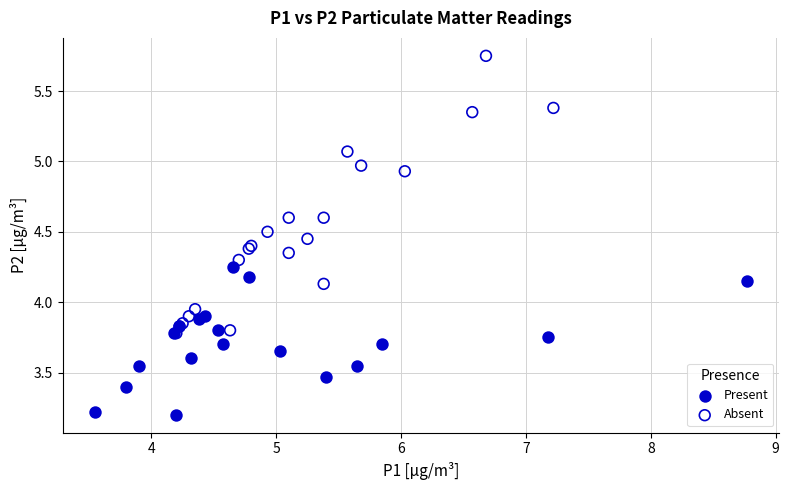

Which series reaches the minimum Y coordinate?

Present